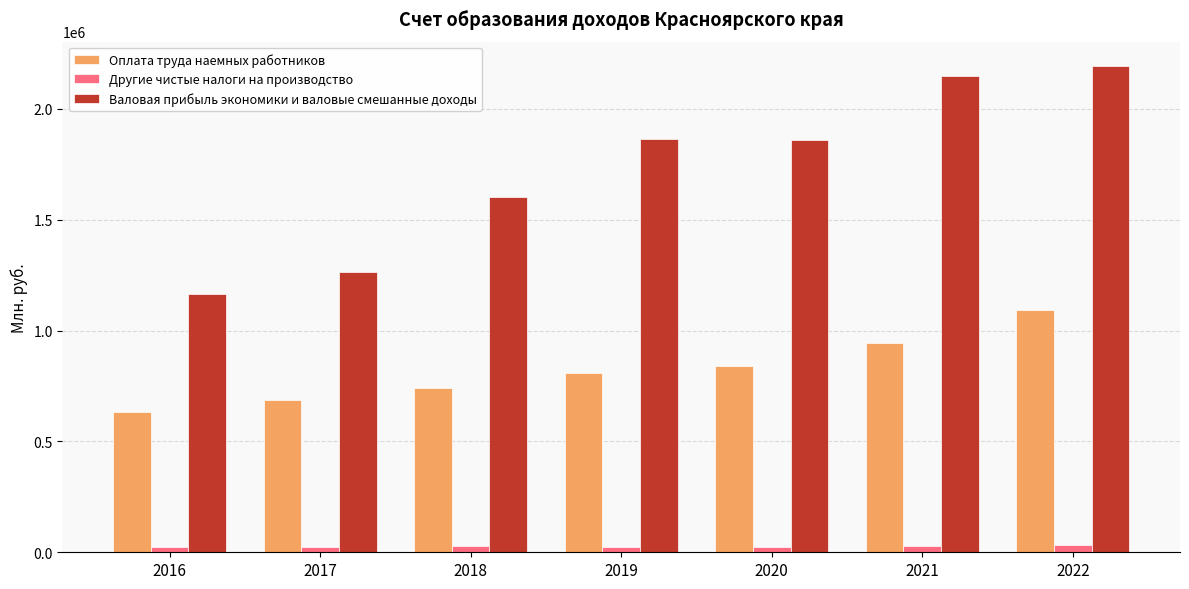

What is the difference between the Оплата труда наемных работников values at 2022 and 2017?

405286.2